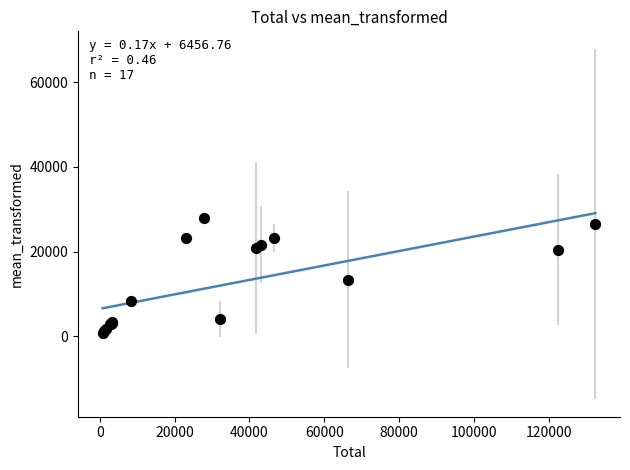

What Y value in the scatter plot is closest to 14309?

13301.9